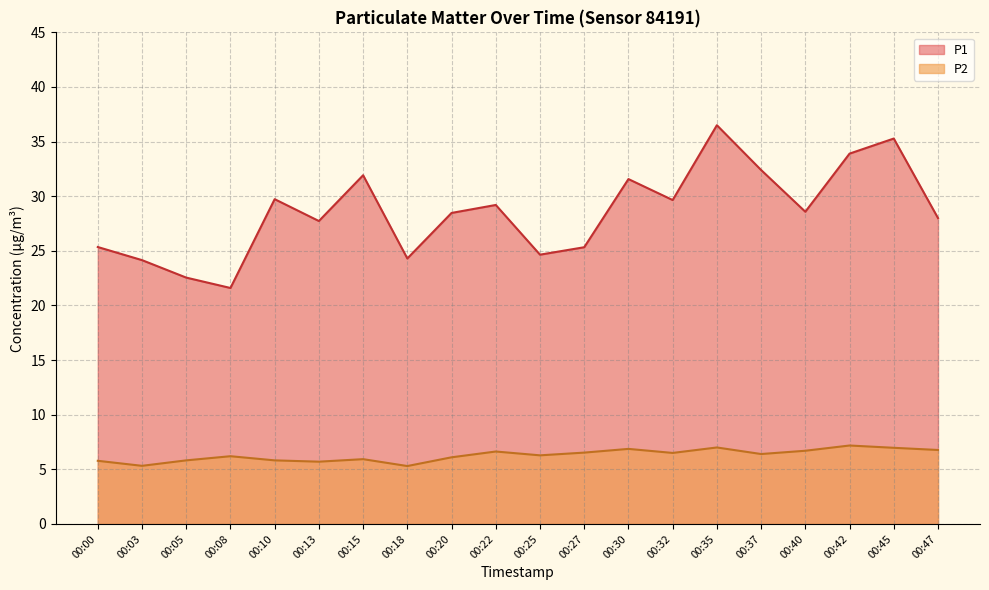

List the labels in order of P2 value, largest first.

00:42, 00:35, 00:45, 00:30, 00:47, 00:40, 00:22, 00:27, 00:32, 00:37, 00:25, 00:08, 00:20, 00:15, 00:05, 00:10, 00:00, 00:13, 00:03, 00:18